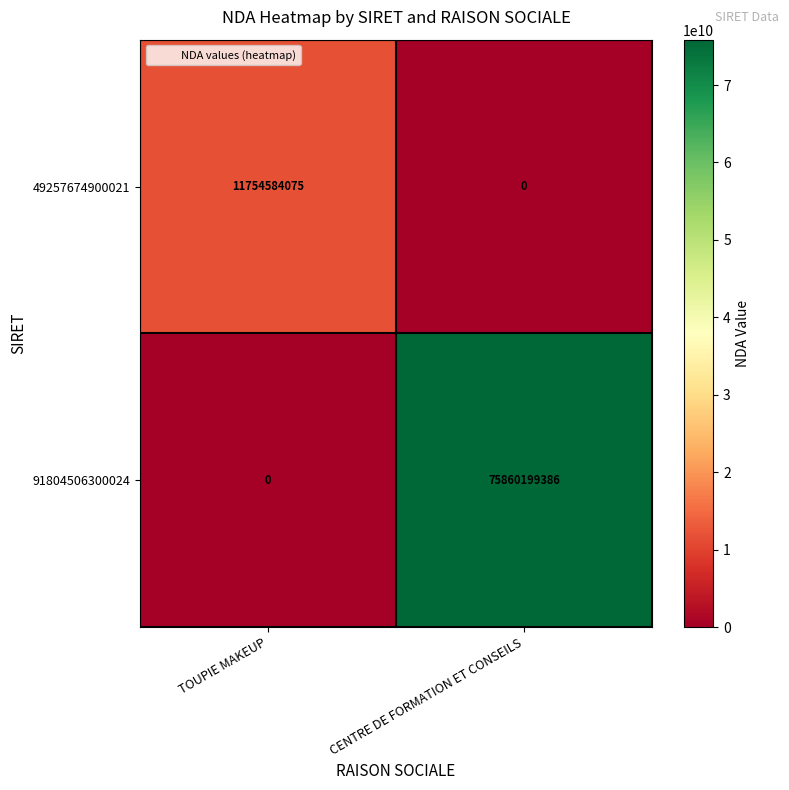

At which category is the sum across all series the highest?

CENTRE DE FORMATION ET CONSEILS